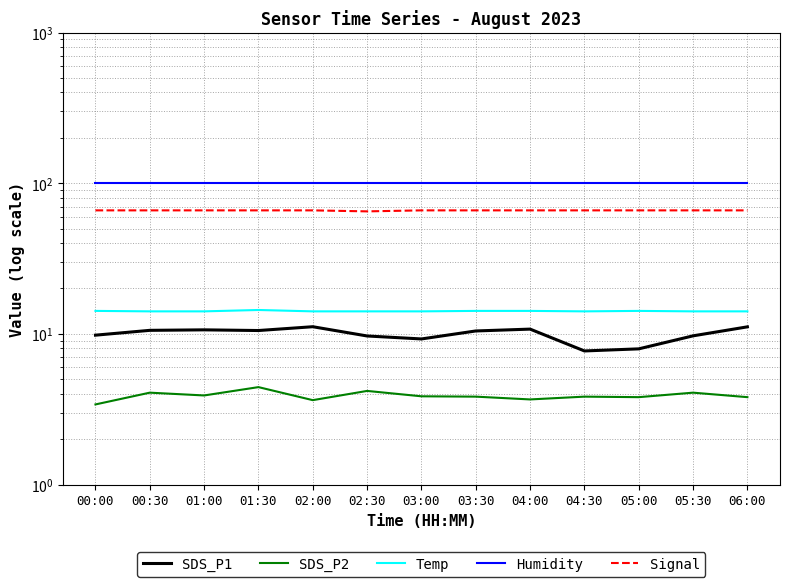

What is the difference between the maximum and minimum values in the Signal series?

1.0